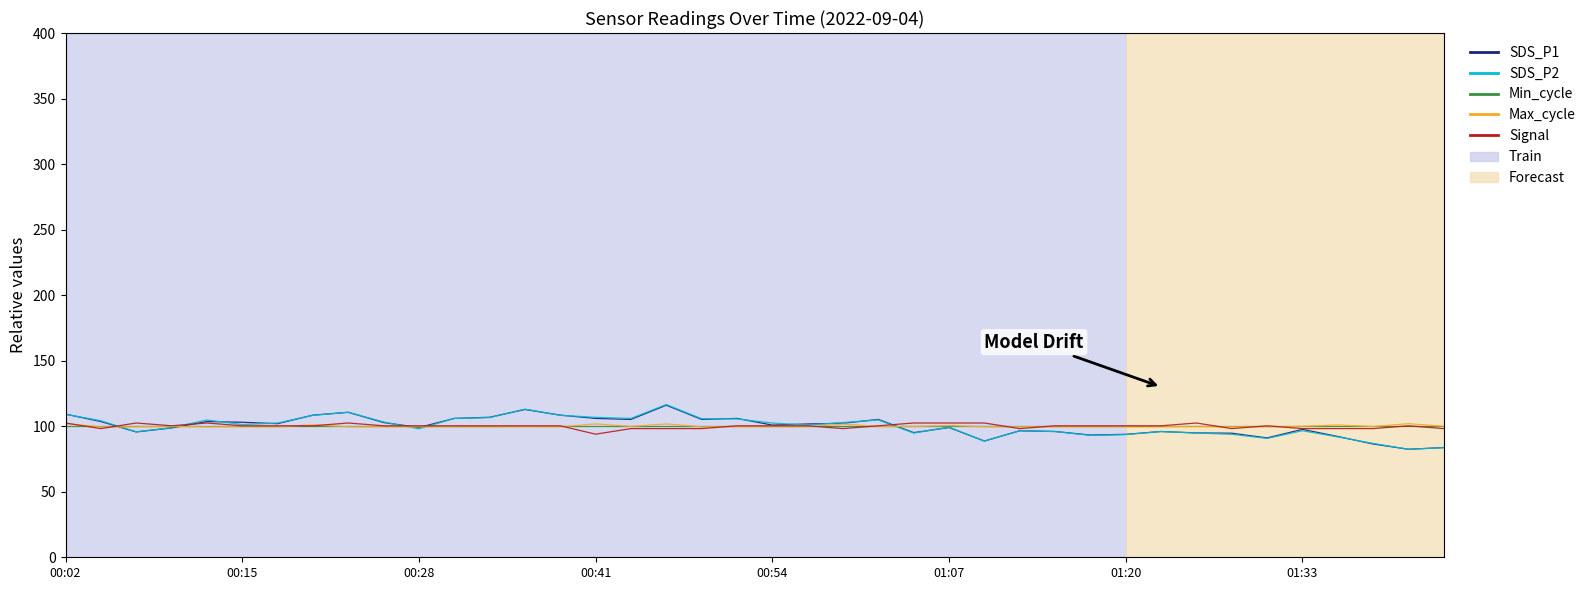

What is the minimum value shown in the chart?

82.4